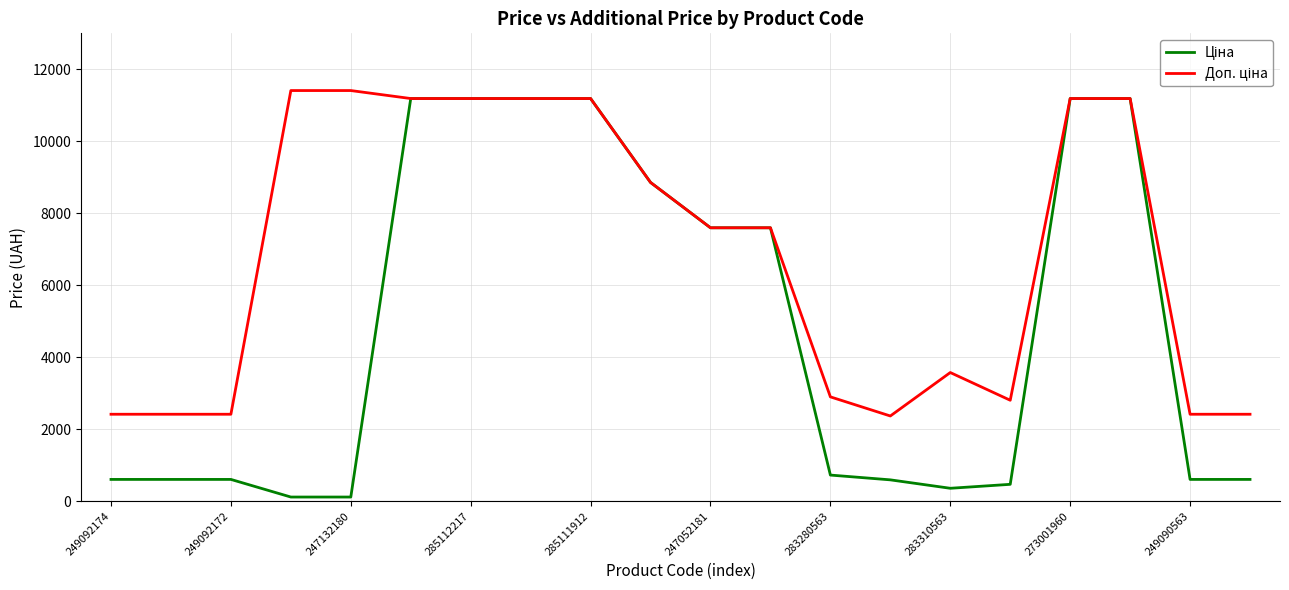

What is the greatest value displayed?

11410.0